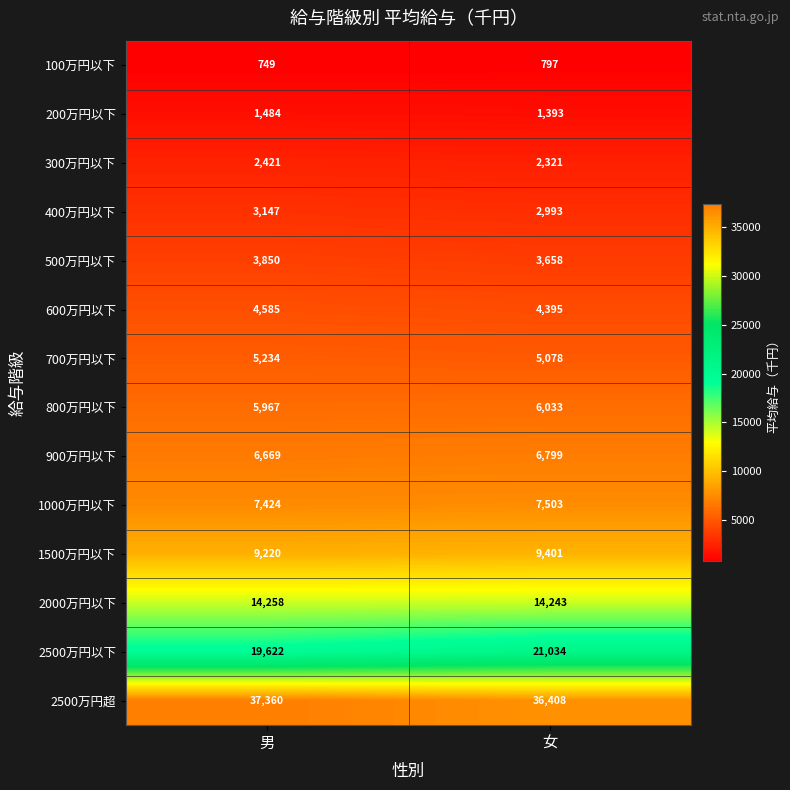

At which label is 800万円以下 closest to 6000?

男